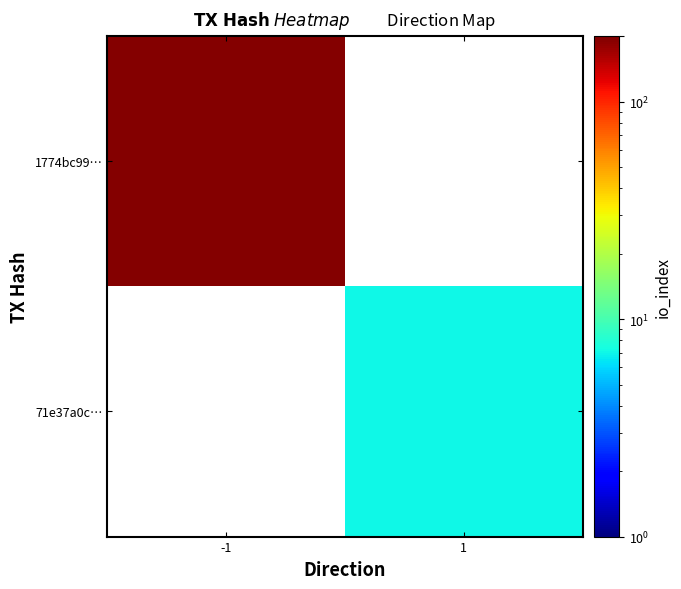

At which label does 1774bc99… reach its minimum?

-1